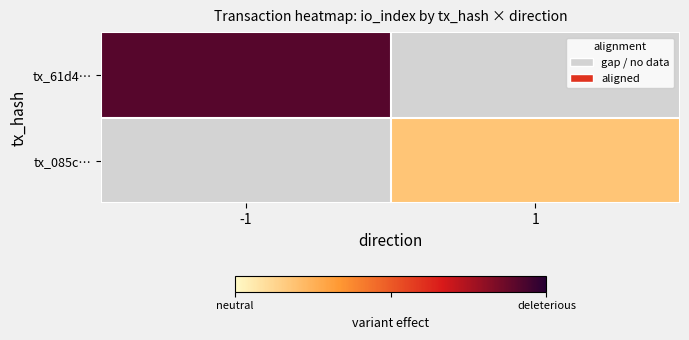

Which series has the widest spread of values?

tx_61d4…